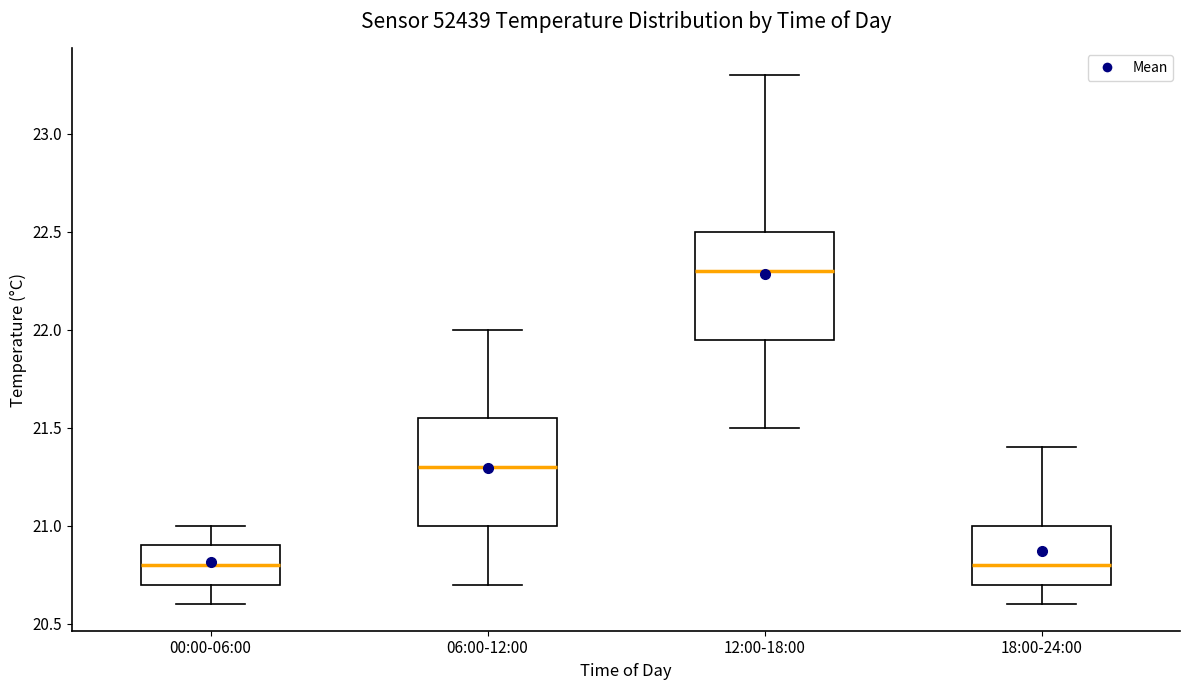

Where does the median line of the box for 00:00-06:00 sit on the y-axis? The values are not printed on the chart, so give them approximately, as read against the axis.

20.80